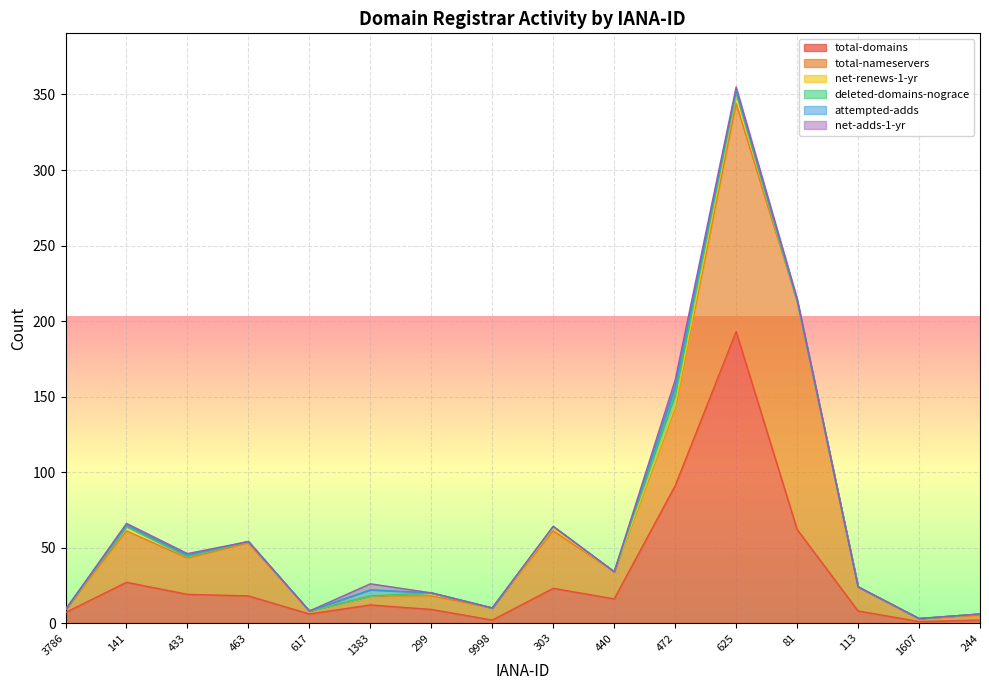

True or false: deleted-domains-nograce and net-adds-1-yr intersect in this chart.

True